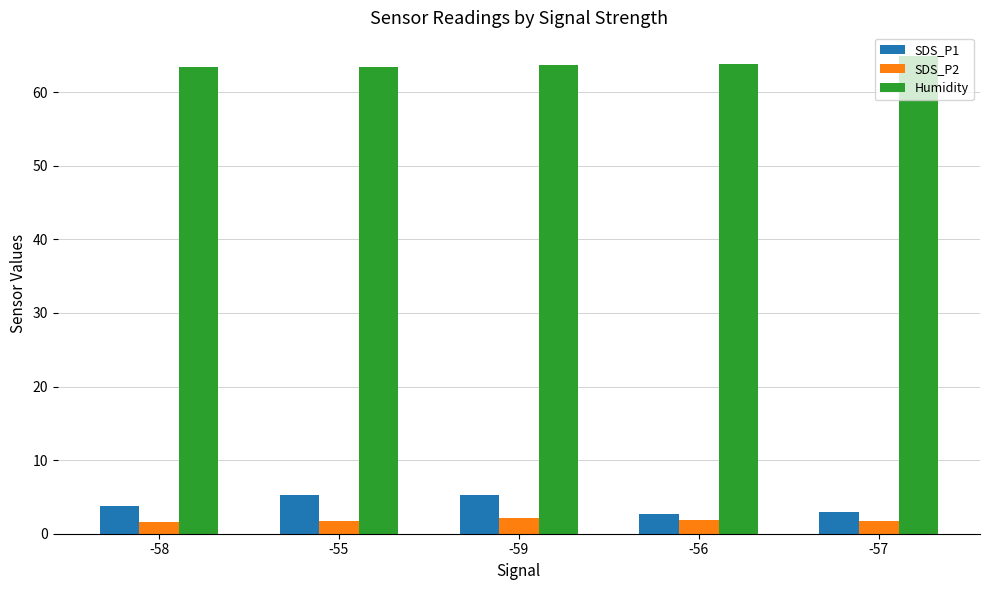

Which series has the widest spread of values?

SDS_P1